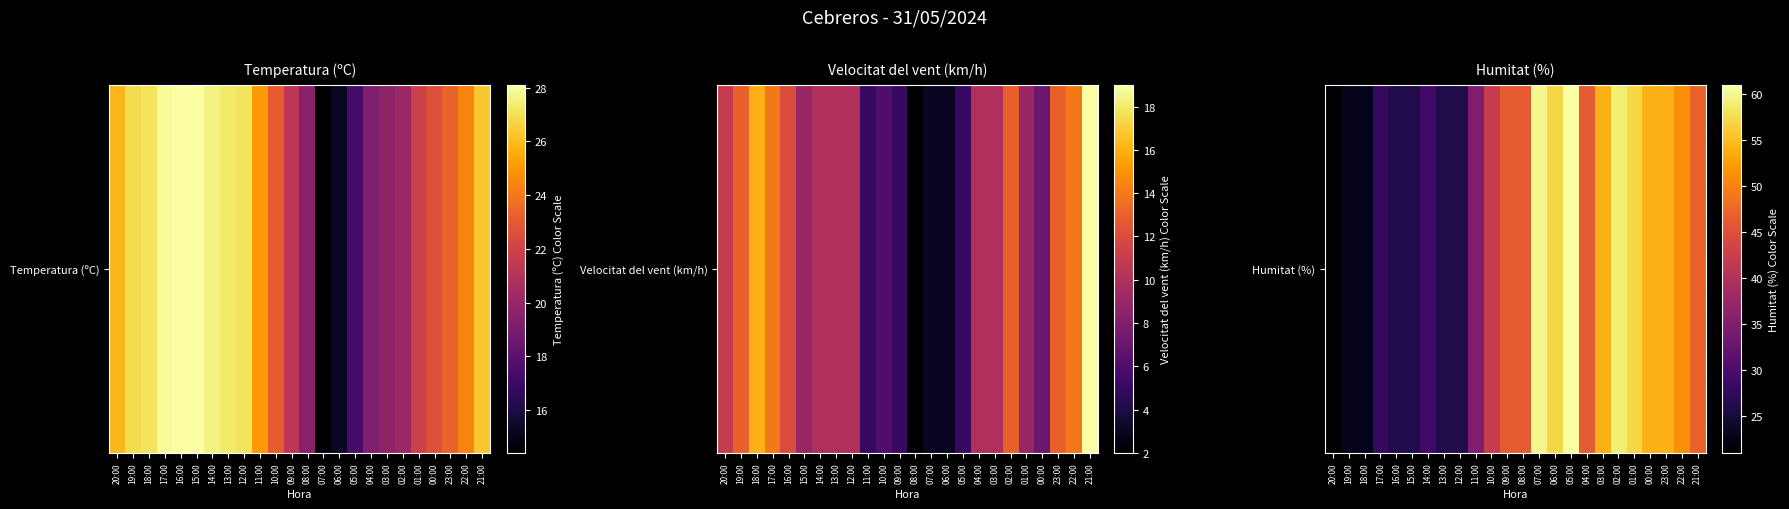

What is the smallest value displayed?

21